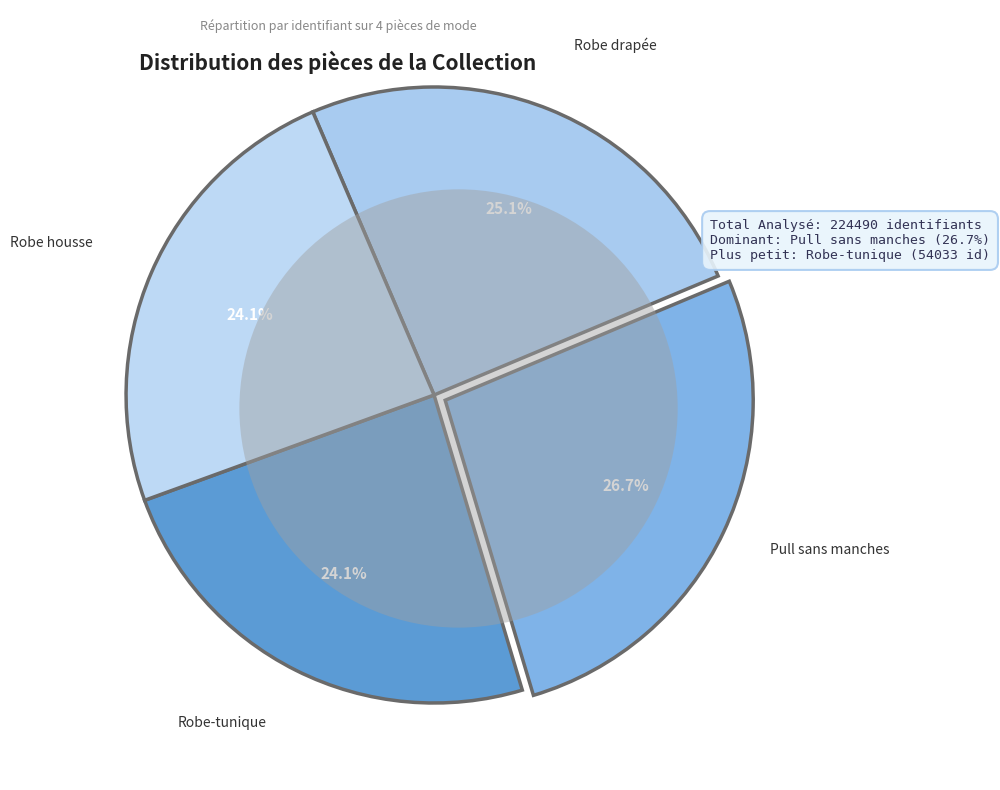

What is the ratio of the value at Robe housse to the value at Robe-tunique?

1.0